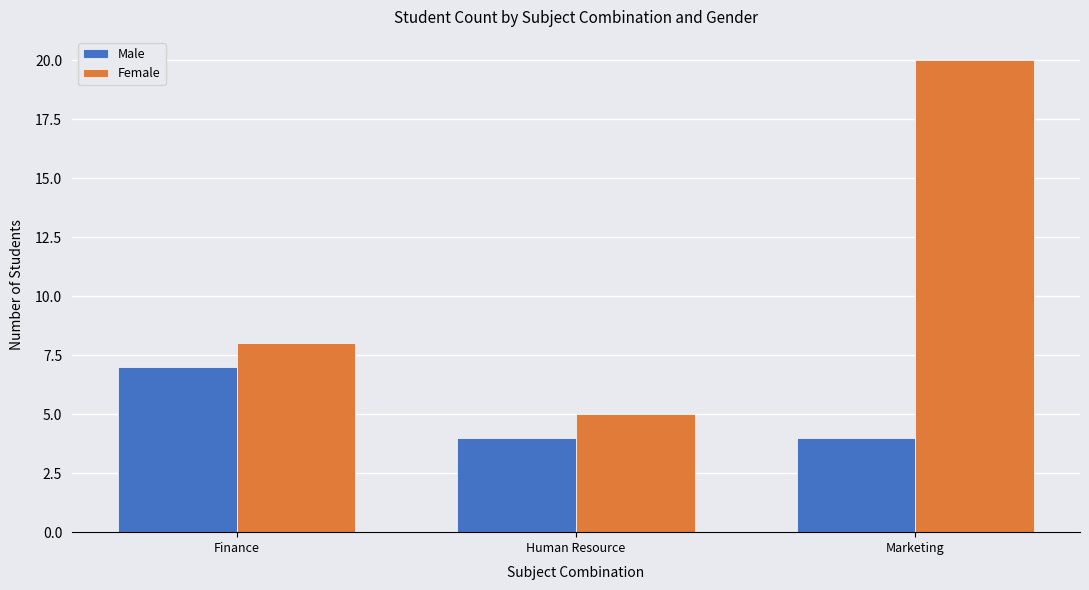

How many distinct data groups are displayed?

2